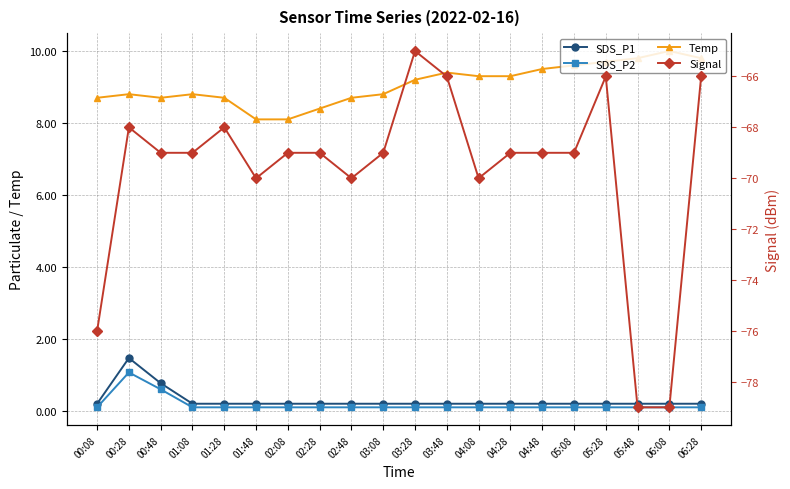

The value of Temp at 04:08 is 9.3. True or false?

True